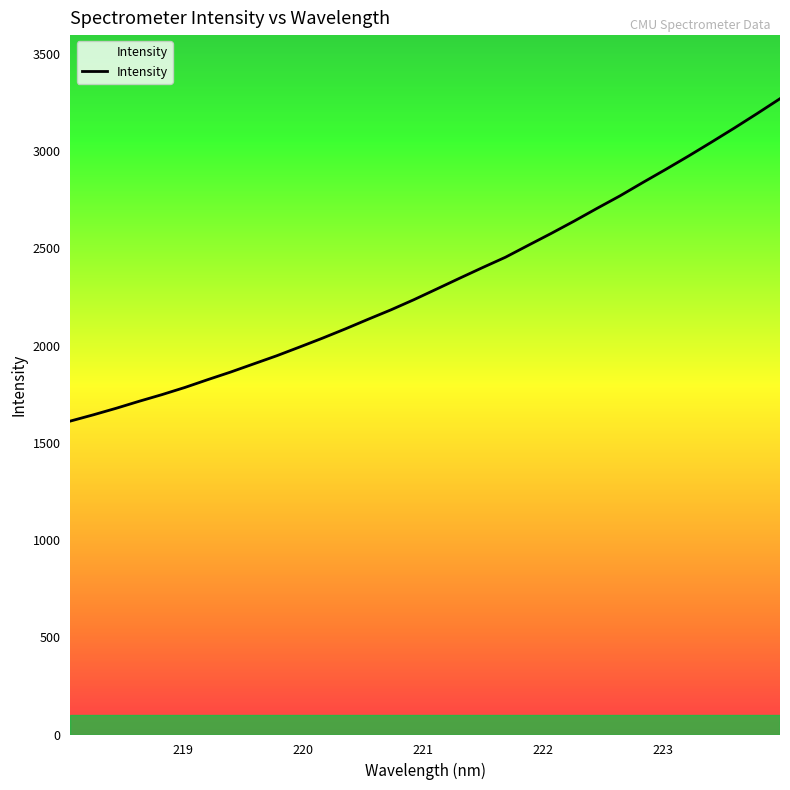

What is the minimum value shown in the chart?

1611.7